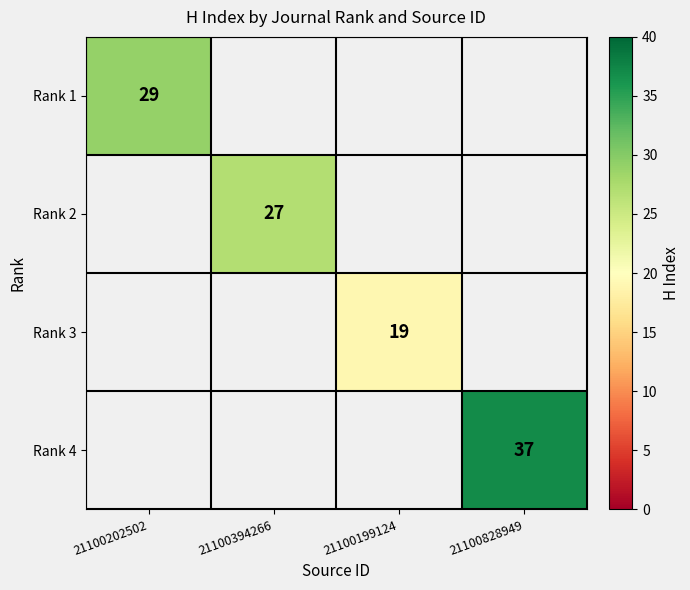

The Rank 3 series shows 19 at 21100199124. True or false?

True